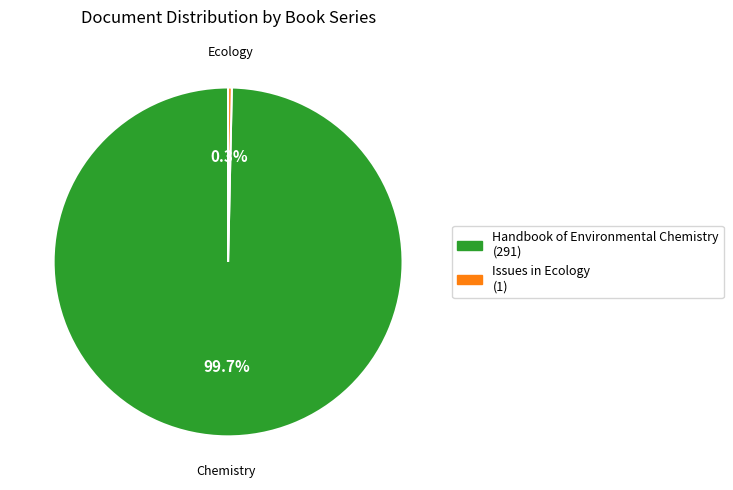

To the nearest percent, what is the average slice percentage?

50%